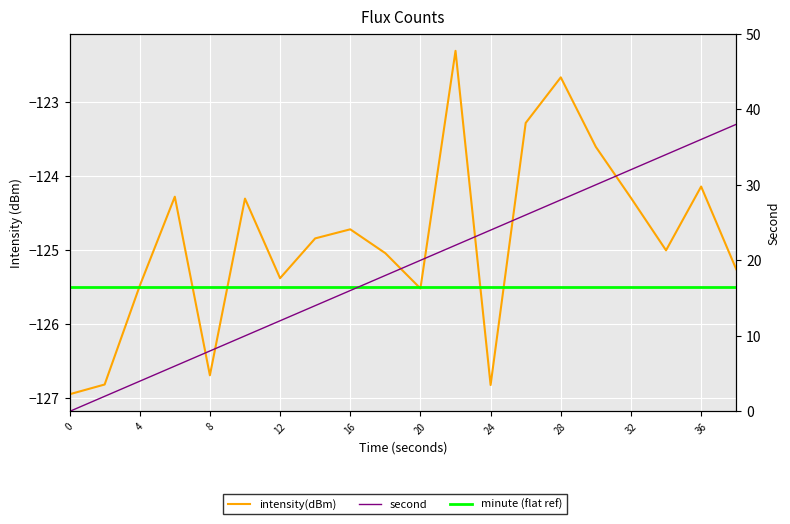

True or false: minute (flat ref) and intensity(dBm) cross at least once.

True